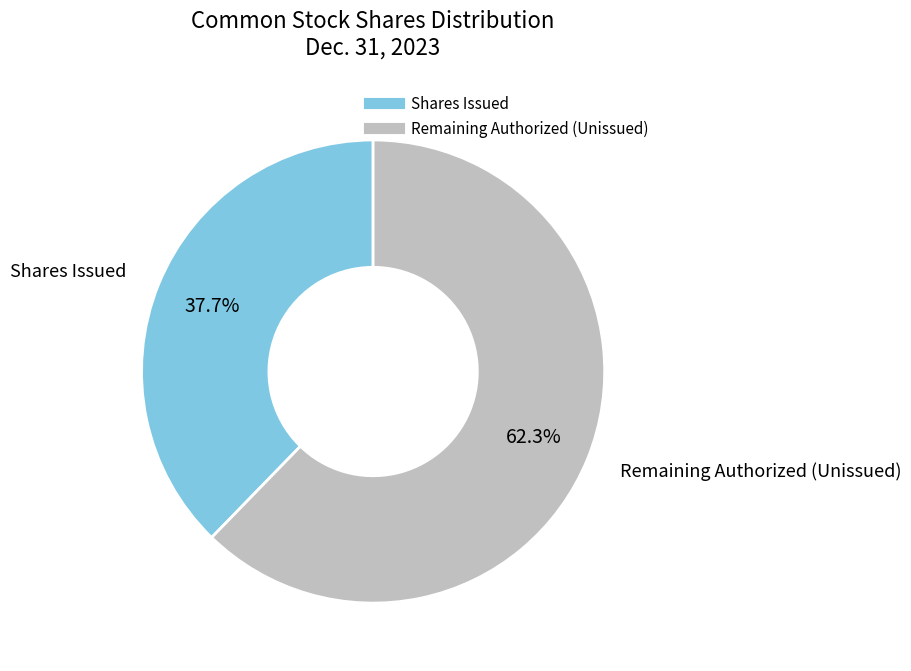

Is there a majority slice in this chart?

Yes